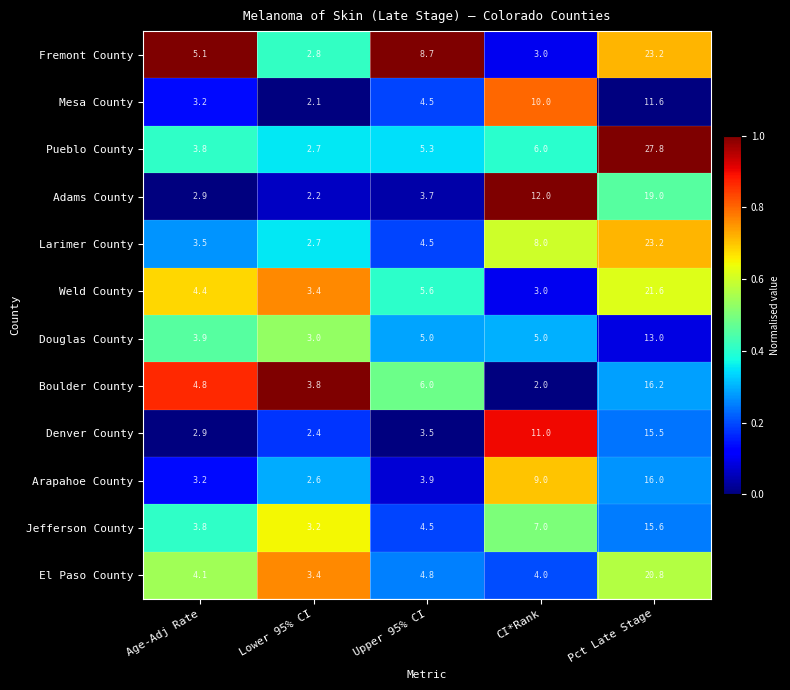

How many values in the Larimer County series are below 4?

2